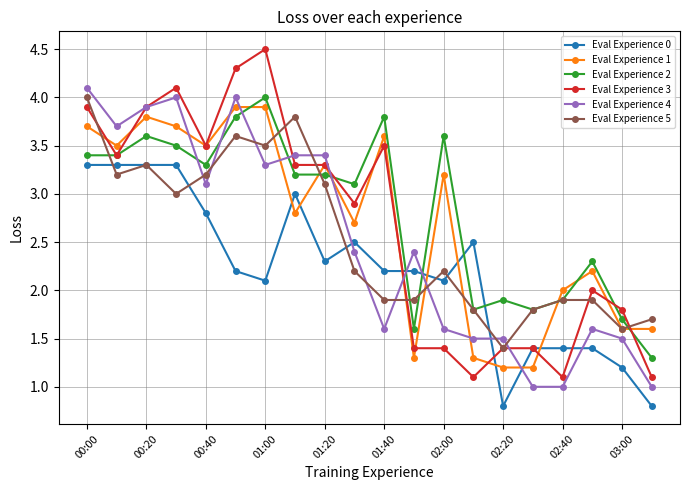

Which series has the largest total across all categories?

Eval Experience 2